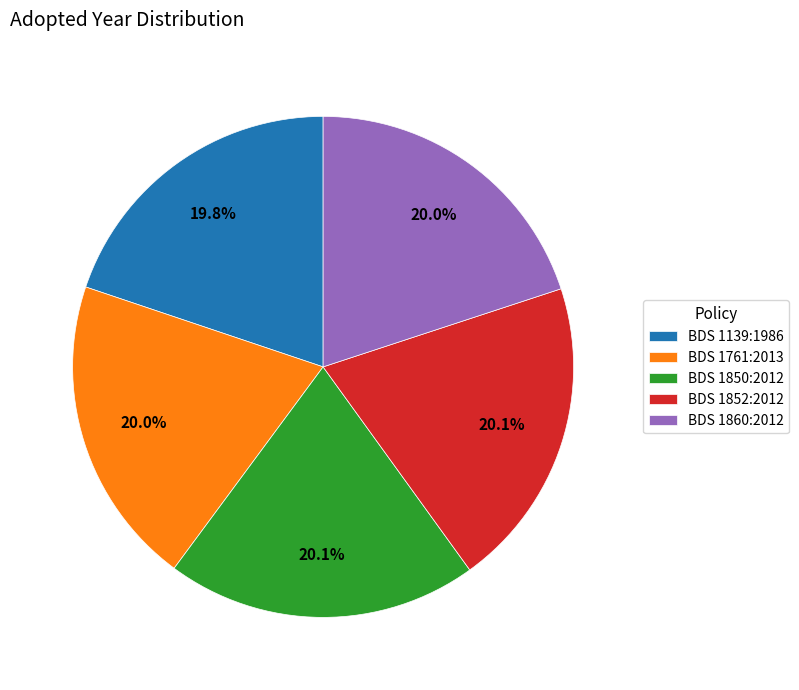

What is the ratio of the value at BDS 1860:2012 to the value at BDS 1761:2013?

1.0